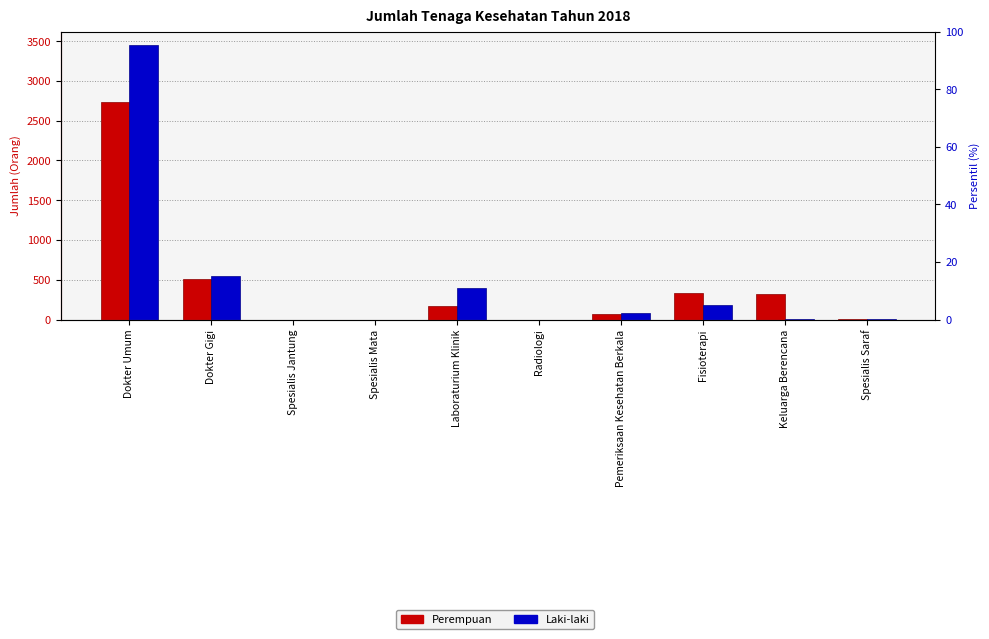

What is the label of the 4th bar from the right?

Pemeriksaan Kesehatan Berkala